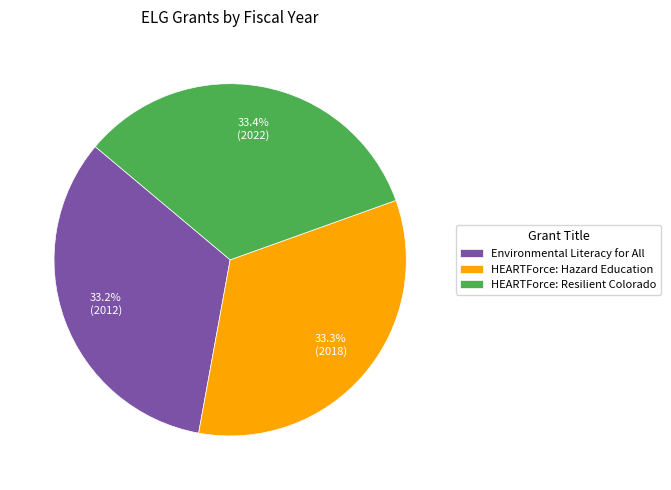

Approximately how many times larger is the value at HEARTForce: Resilient Colorado compared to HEARTForce: Hazard Education?

1.0